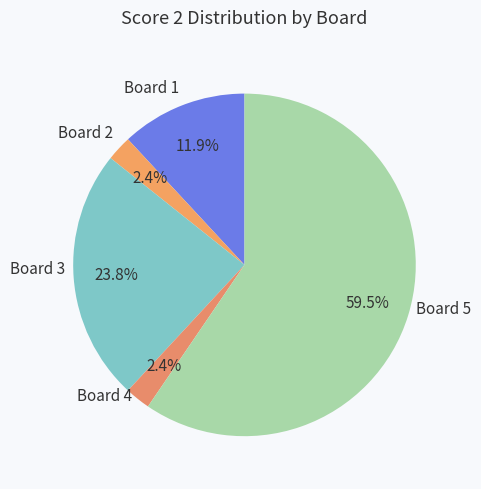

The Board 1 slice represents 12% of the pie. True or false?

True